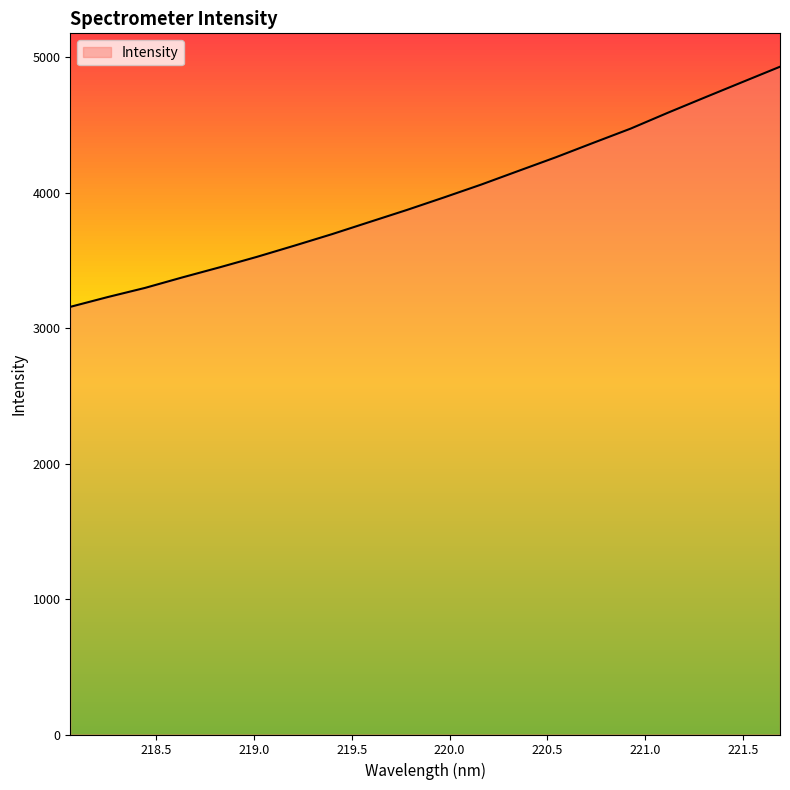

What is the difference between the maximum and minimum values?

1772.2